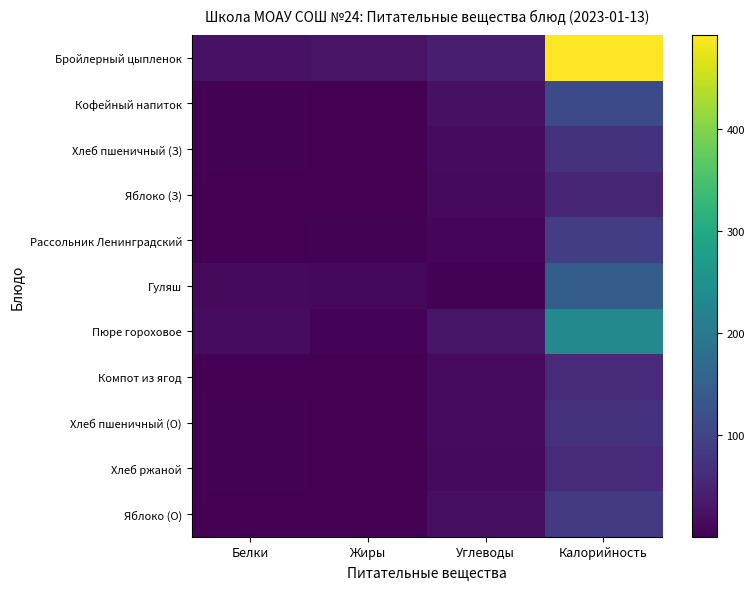

How many series are shown in this chart?

11